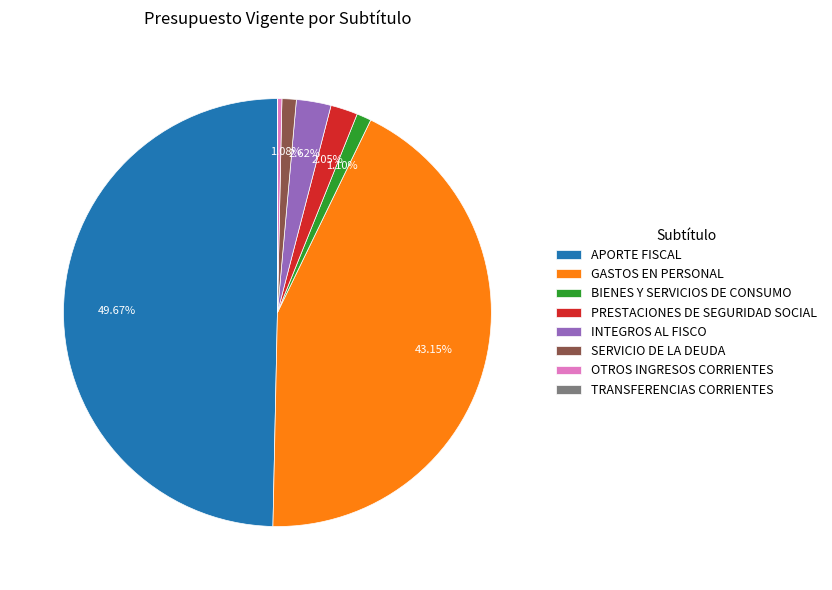

Combined, do SERVICIO DE LA DEUDA and BIENES Y SERVICIOS DE CONSUMO account for over 50%?

No